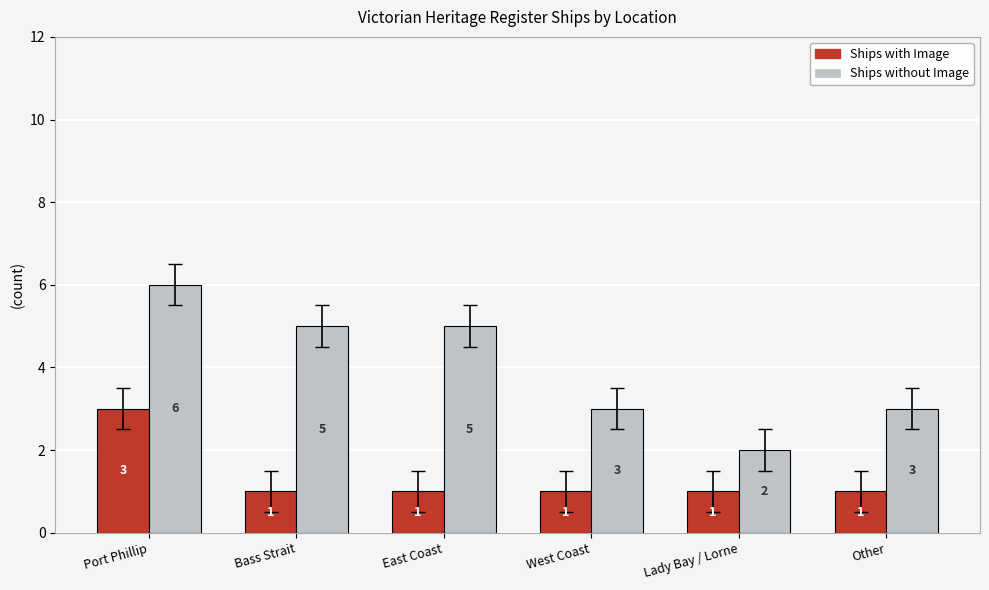

What is the smallest value displayed?

1